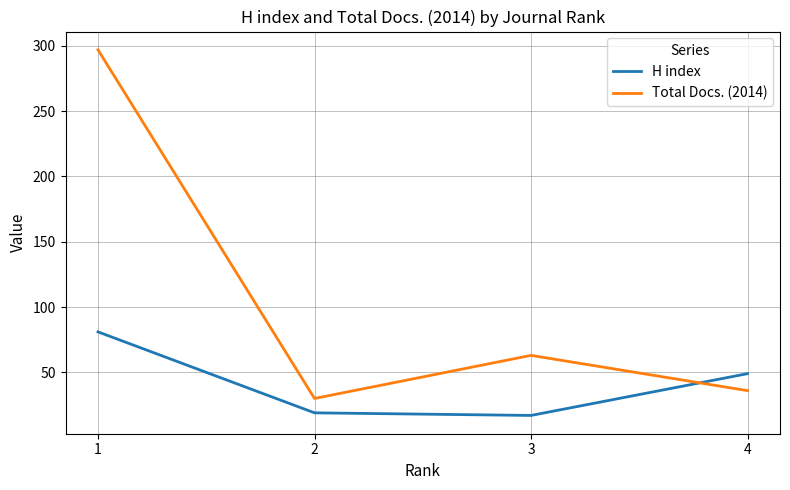

What is the difference between the second highest and minimum values in the H index series?

32